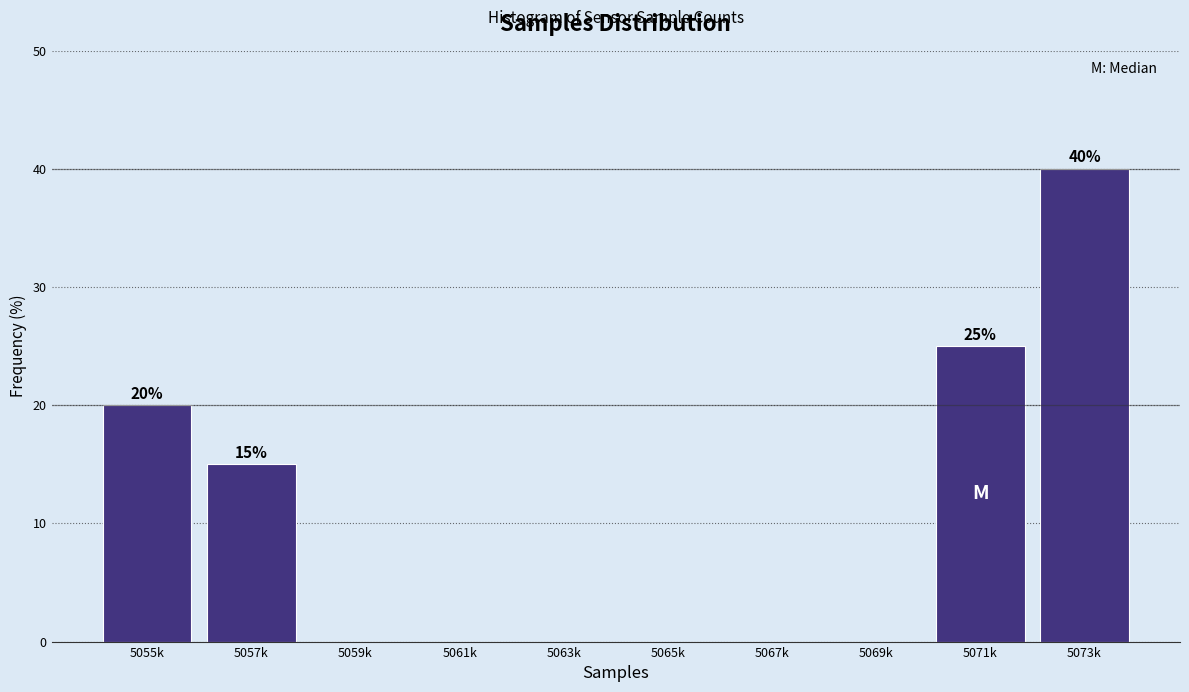

Reading left to right, list all the values displayed in this chart.

5055k=20	5057k=15	5059k=0	5061k=0	5063k=0	5065k=0	5067k=0	5069k=0	5071k=25	5073k=40